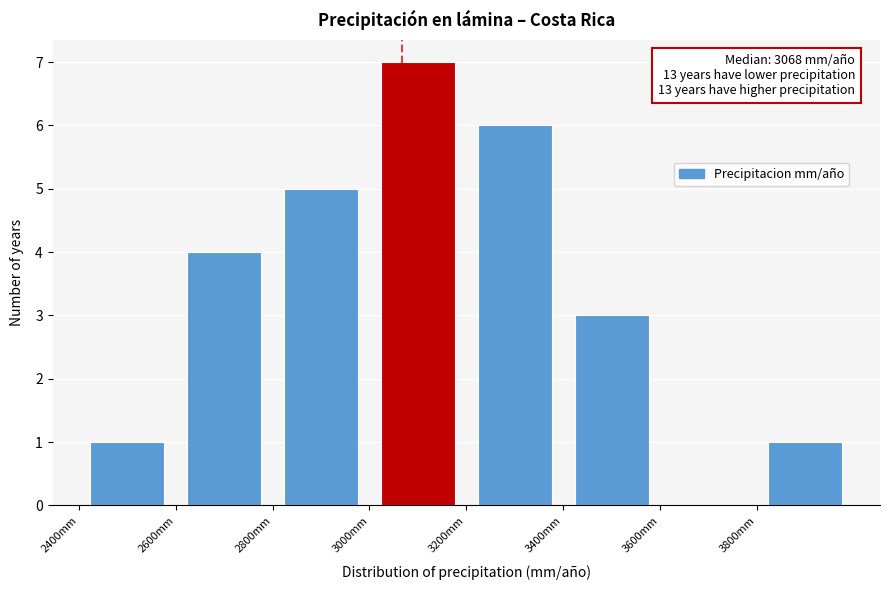

Which range on the x-axis has the tallest bar?

3000 to 3200